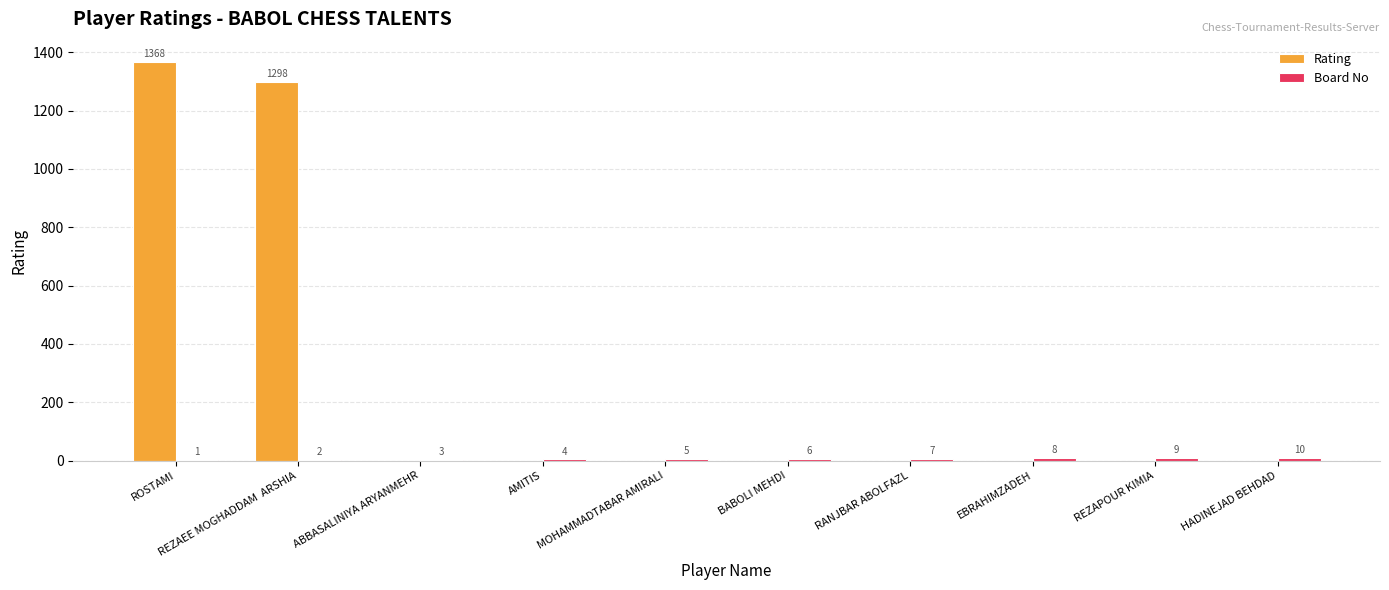

The Rating series shows 0 at MOHAMMADTABAR AMIRALI. True or false?

True